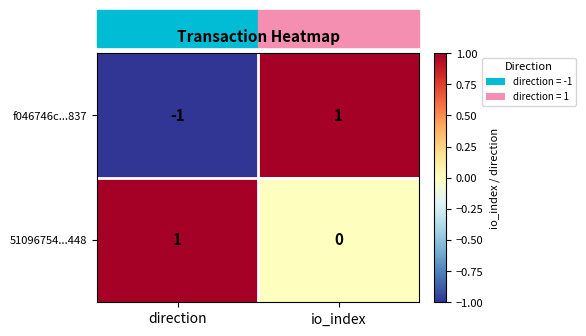

At which label is f046746c...837 closest to 0?

direction